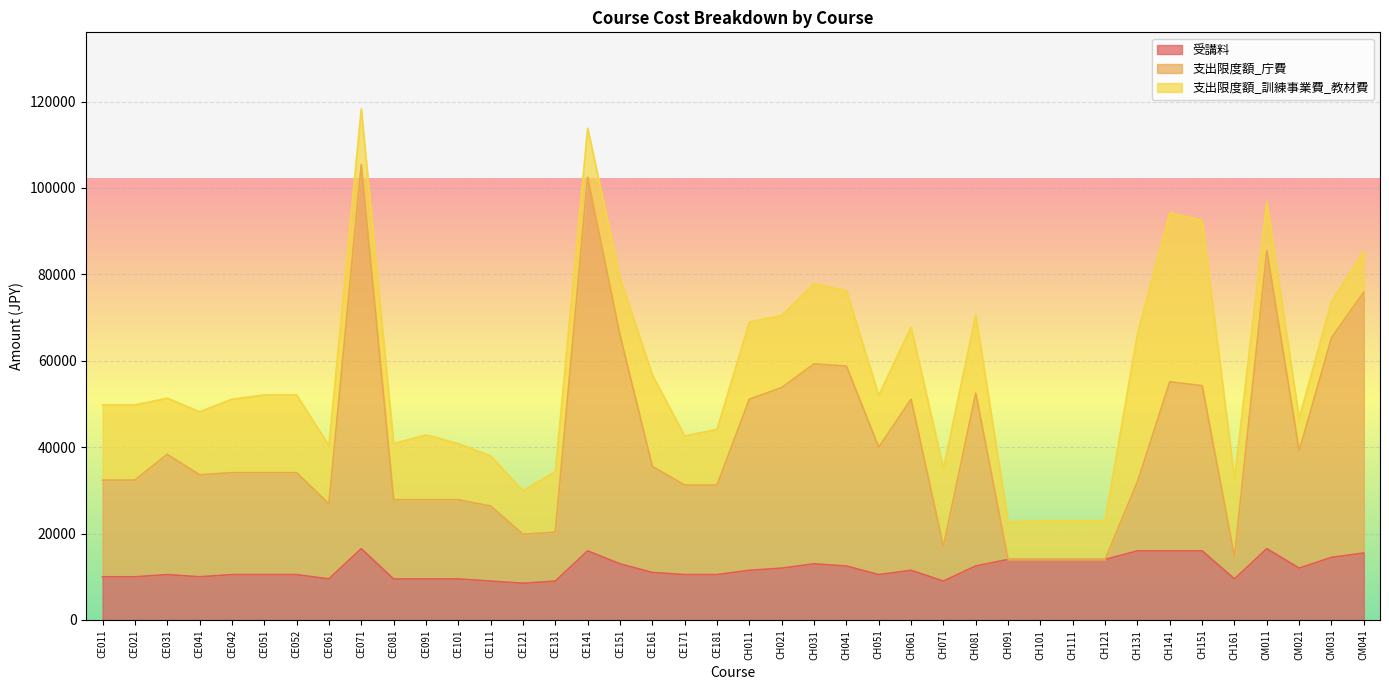

How many data points does each series have?

40